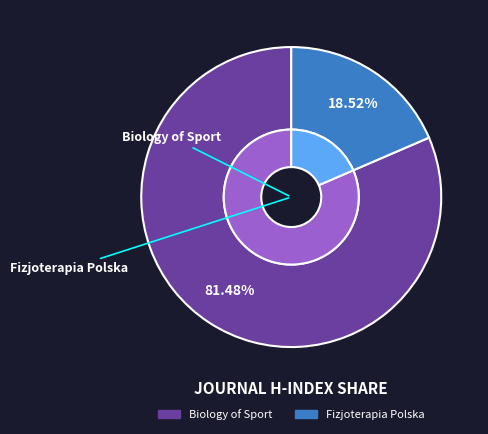

What percentage do Biology of Sport and Fizjoterapia Polska together represent?

100.0%